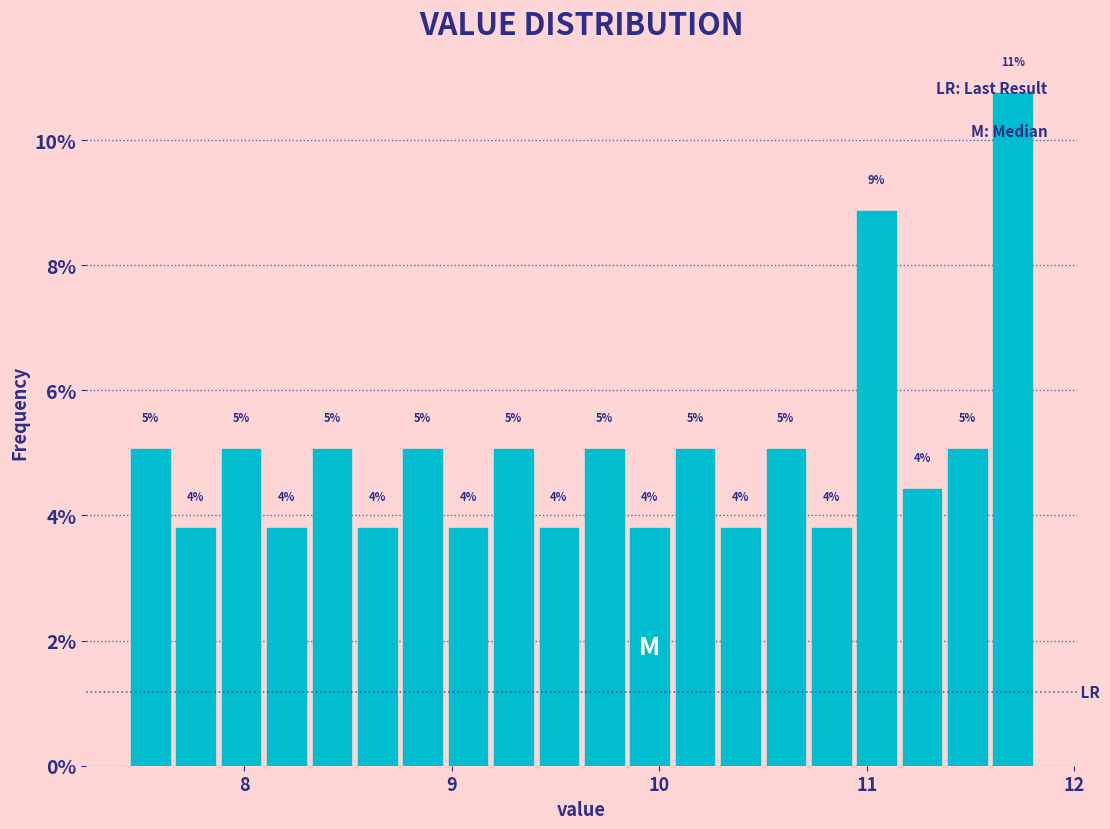

Read against the x-axis, roughly where is the centre of the tallest bar?

11.7